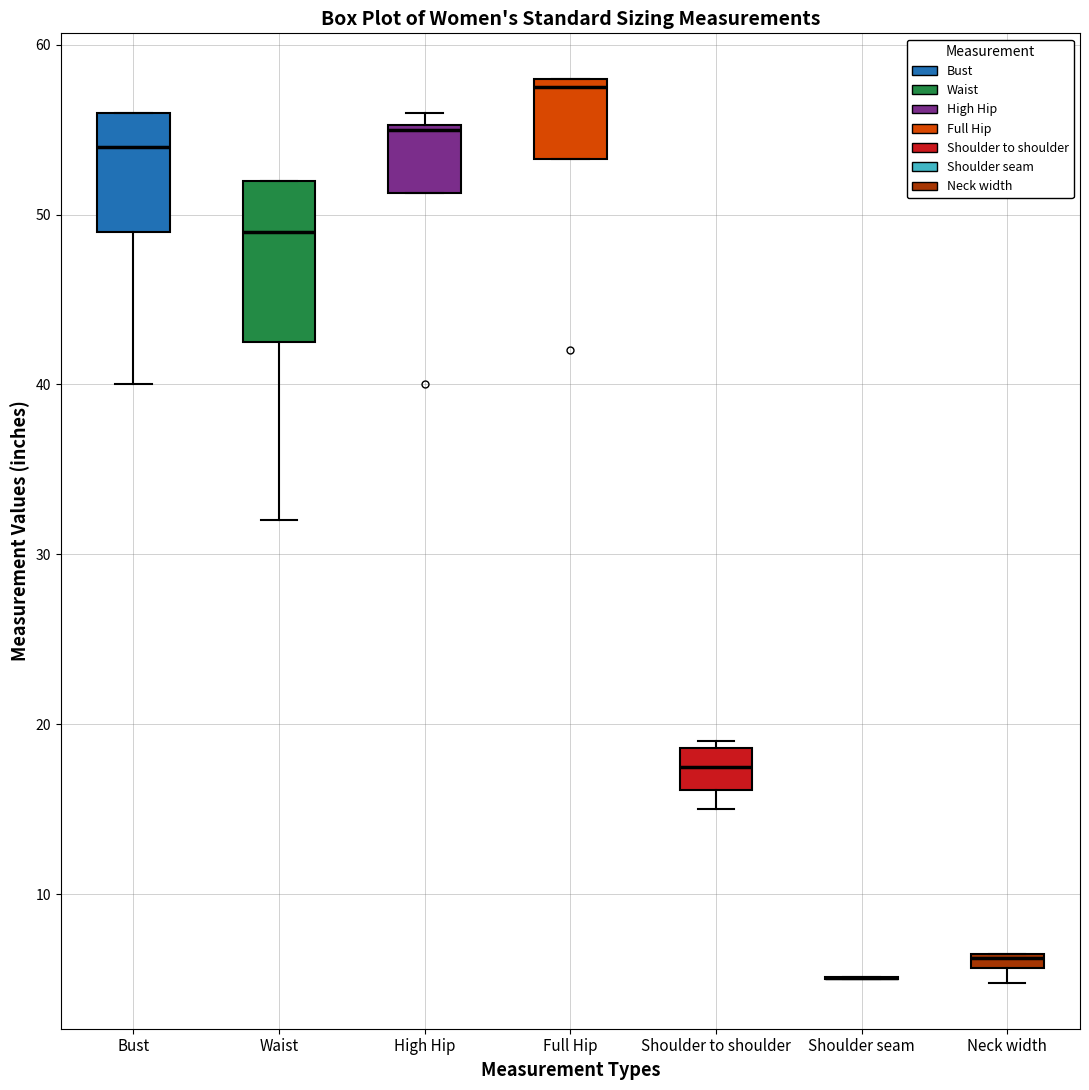

Which box is the tallest, from its lower edge to its upper edge?

Waist